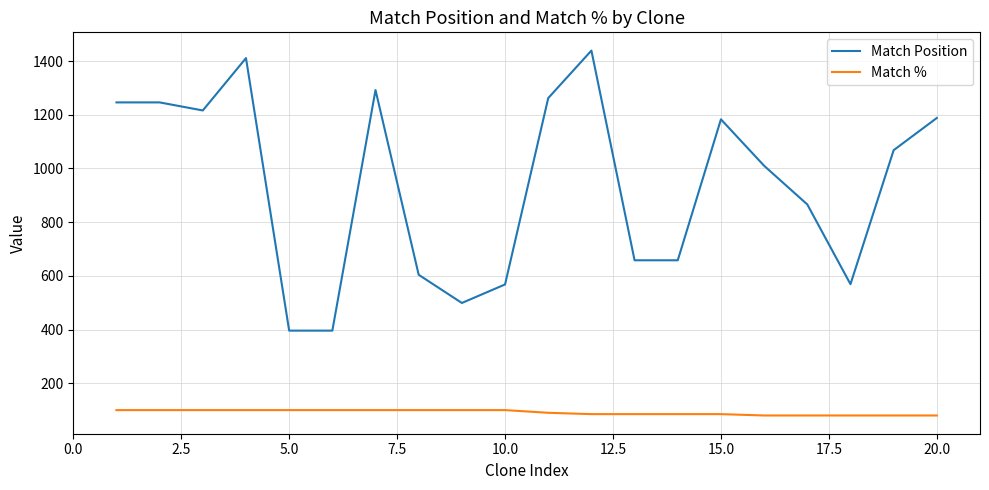

Which series has the largest range (max minus min)?

Match Position